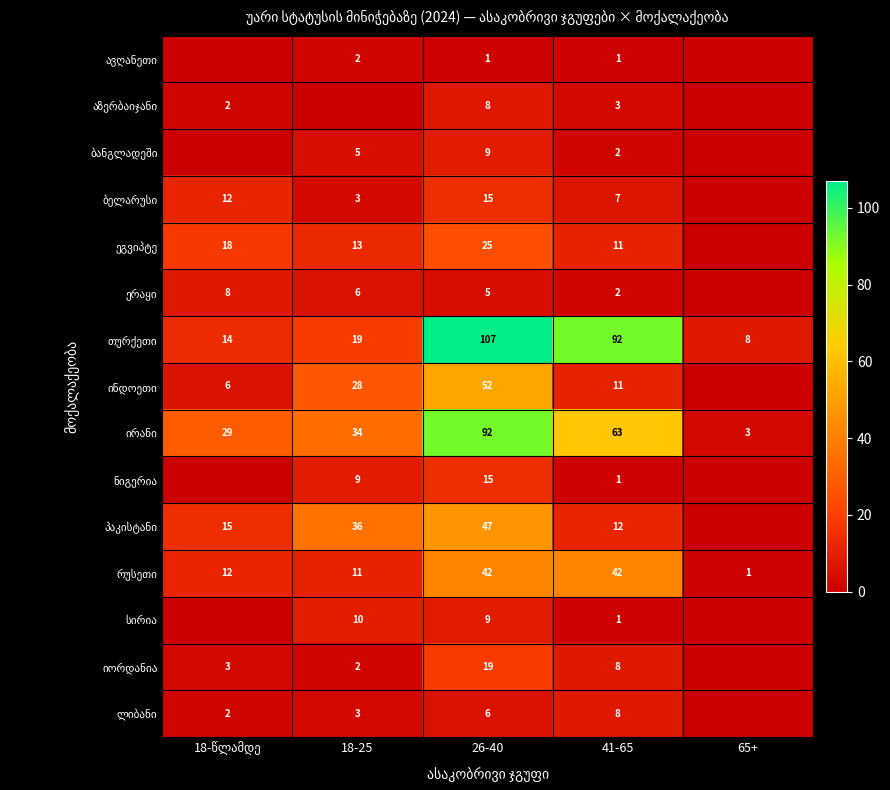

Which has a higher value, 26-40 or 41-65?

26-40